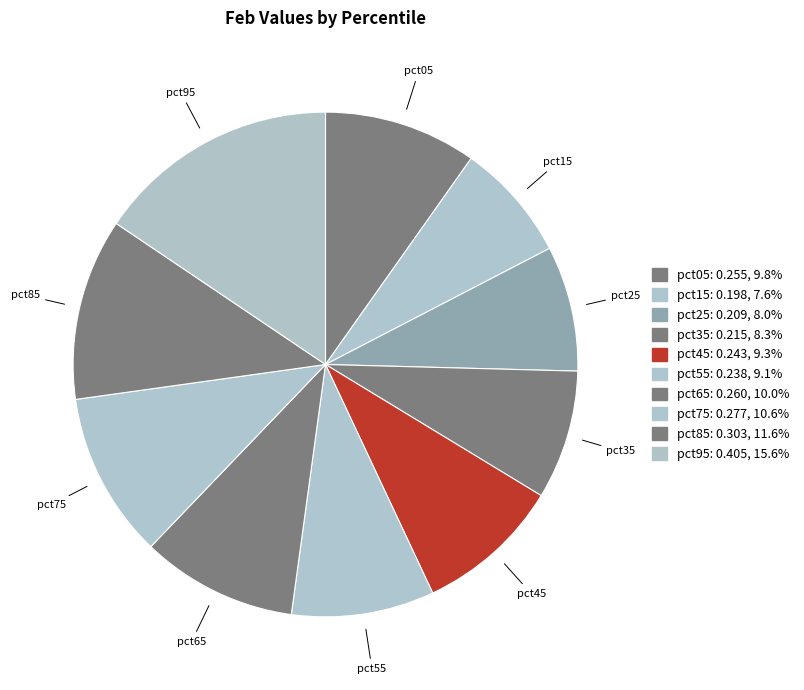

Is it true that pct35 is 8% of the pie?

True